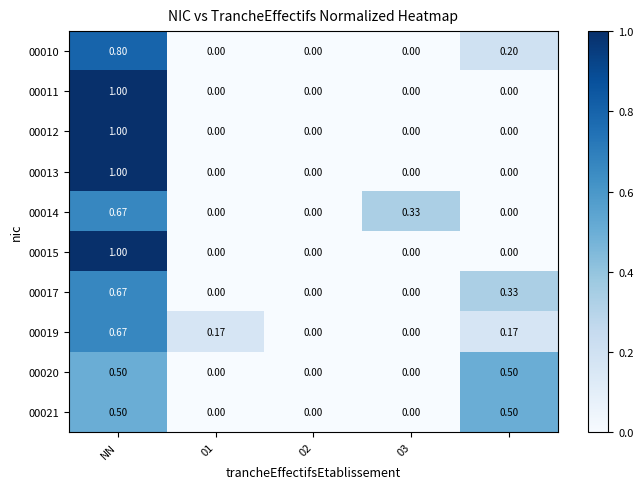

Which category has the highest value in the 00010 series?

NN